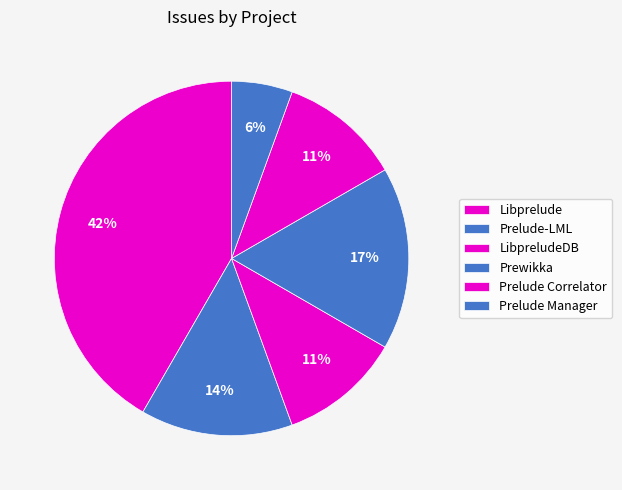

To the nearest percent, what is the combined percentage of Prelude Manager and Prewikka?

22%